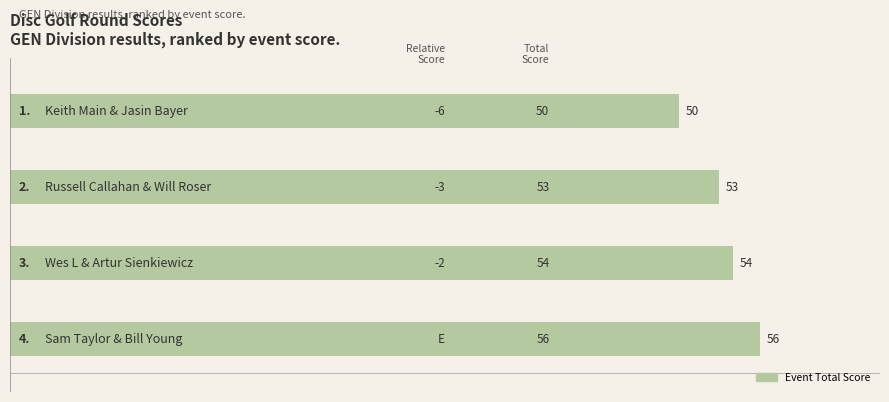

What is the greatest value displayed?

56